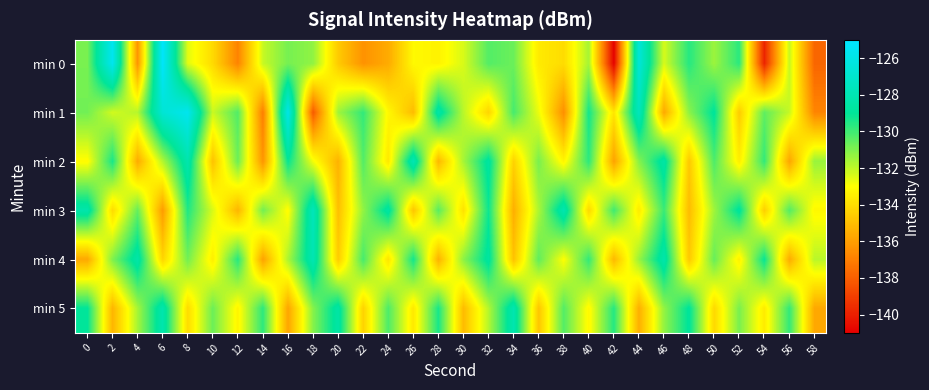

Which series has the largest total across all categories?

min 1